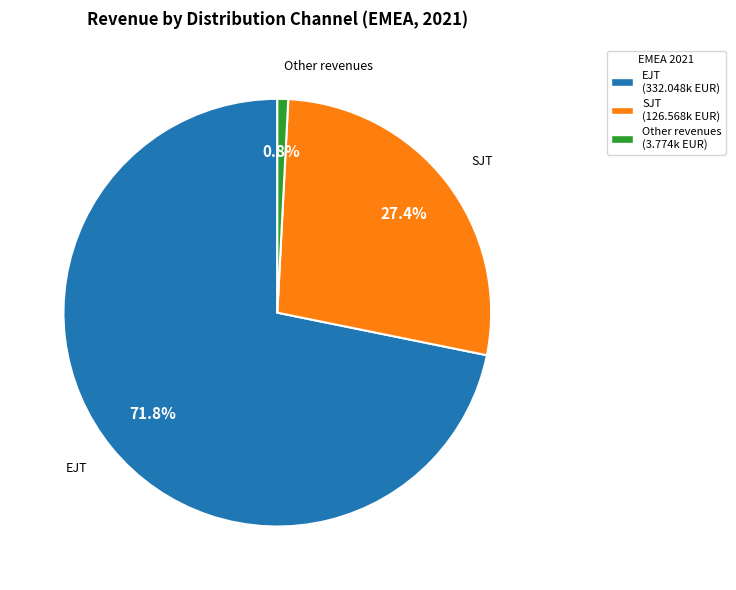

Rank the categories by value from highest to lowest.

EJT (332.048k EUR), SJT (126.568k EUR), Other revenues (3.774k EUR)